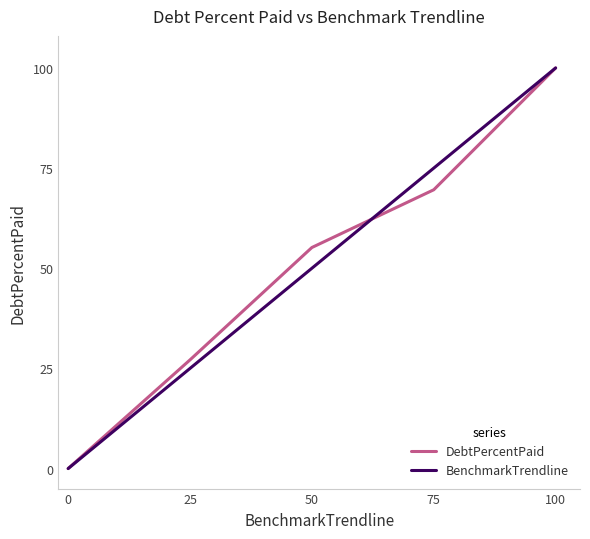

Reading left to right, transcribe all the data shown in this chart.

DebtPercentPaid: 0.0	27.1	55.2	69.6	100.0
BenchmarkTrendline: 0.0	25.0	50.0	75.0	100.0